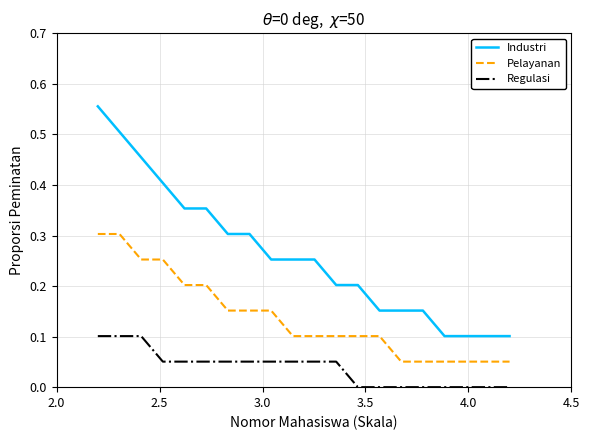

List the series in order of their peak value, highest first.

Industri, Pelayanan, Regulasi